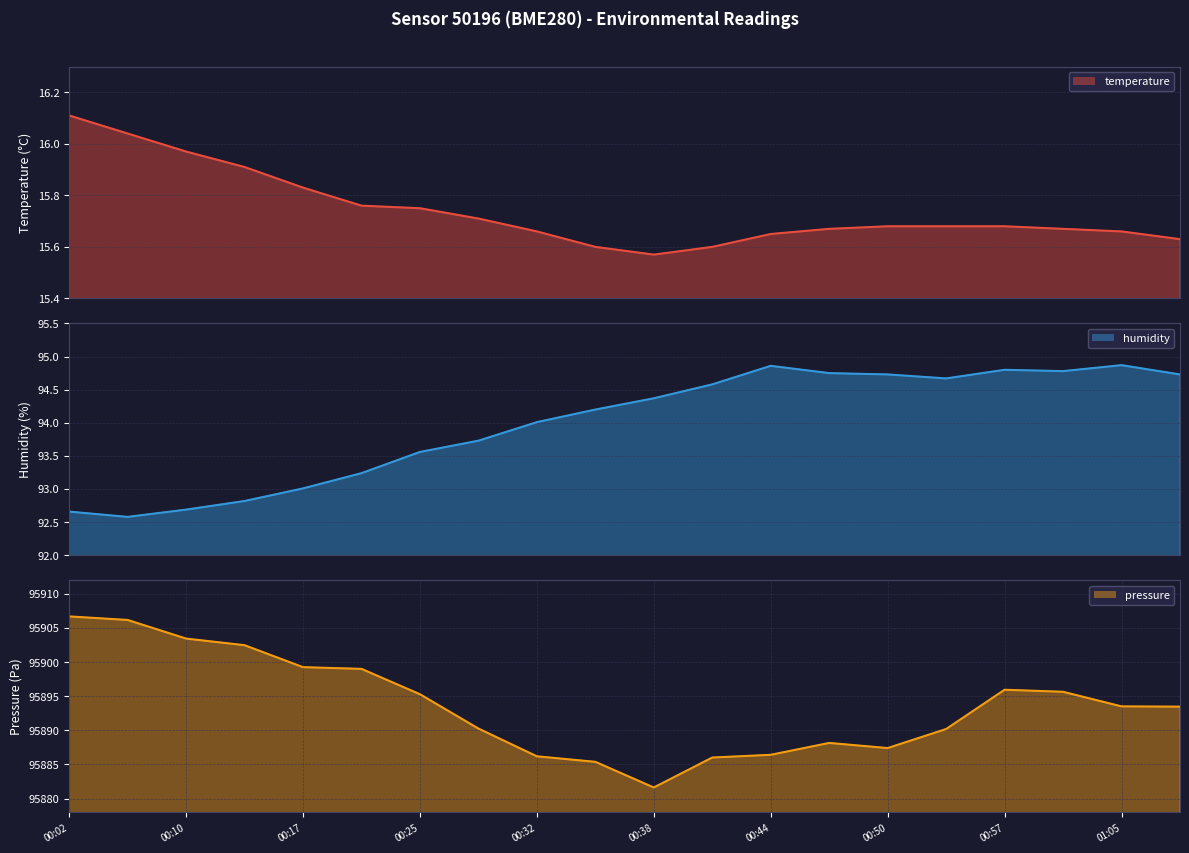

At which category is the sum across all series the highest?

00:02